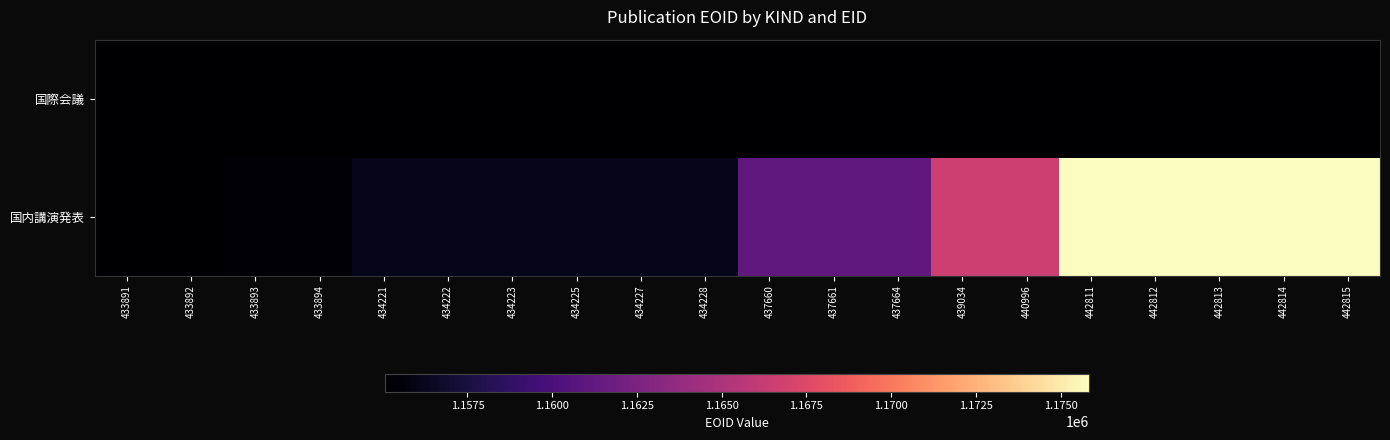

Rank the series by their maximum value, from highest to lowest.

国内講演発表, 国際会議